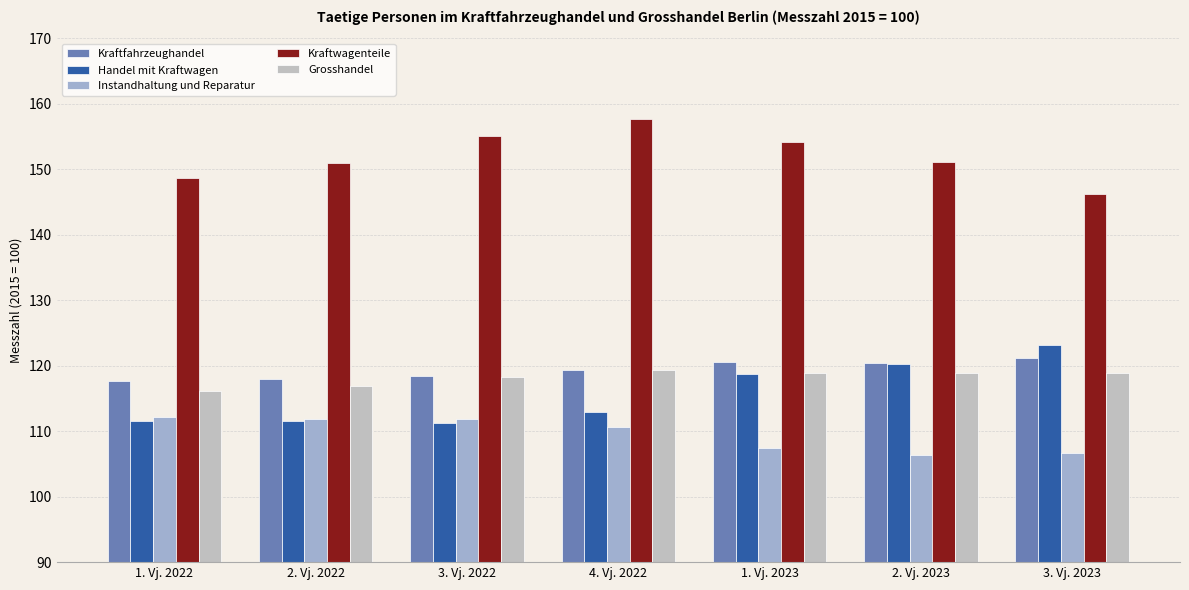

What is the label of the 2nd bar from the left?

2. Vj. 2022